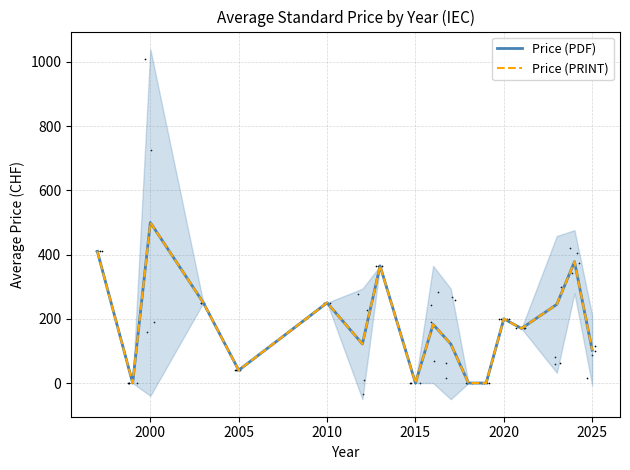

Which series reaches the maximum Y coordinate?

Price (PDF)